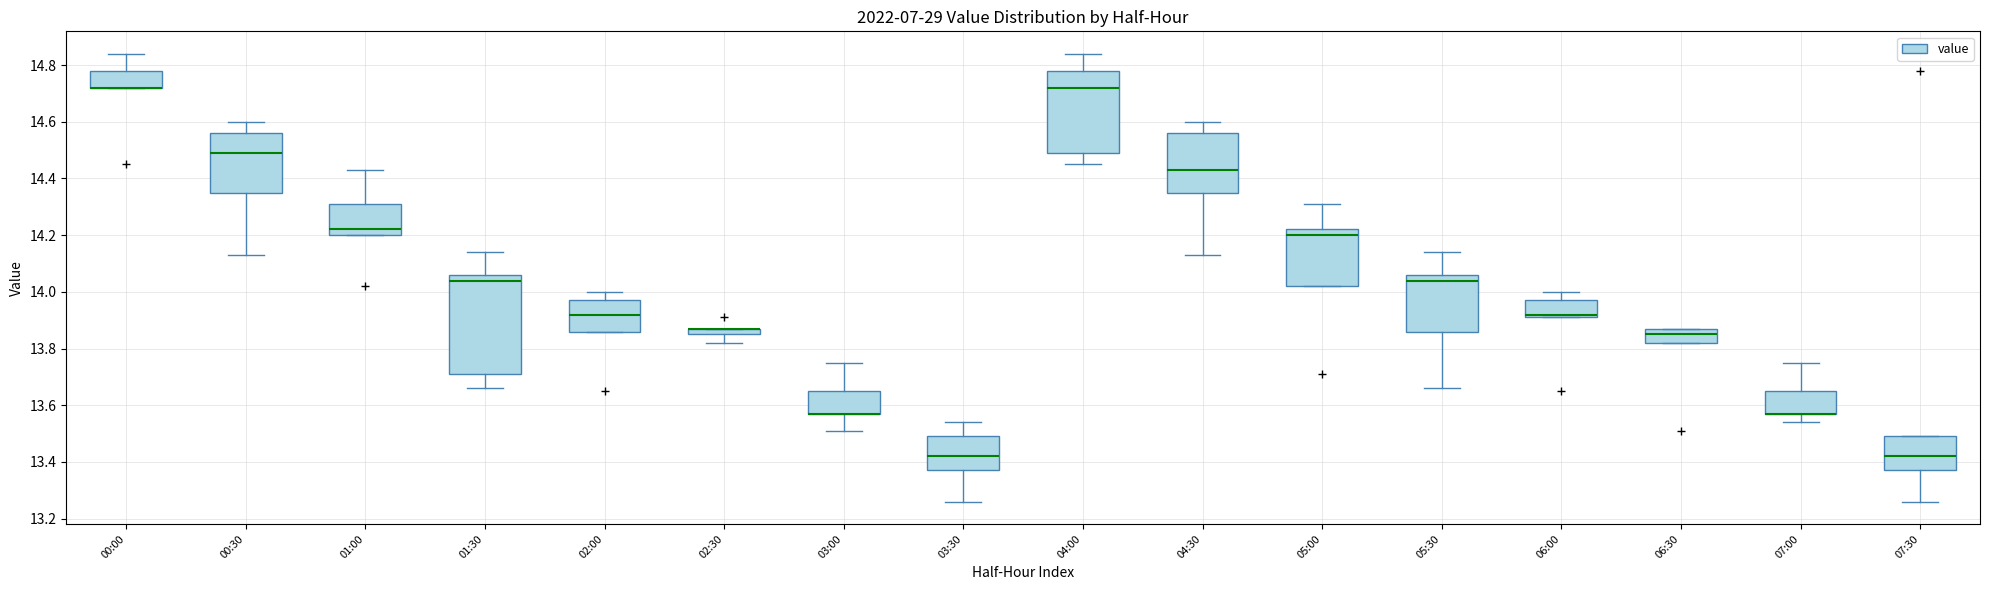

Comparing the boxes themselves (not the whiskers), which one is the tallest?

01:30